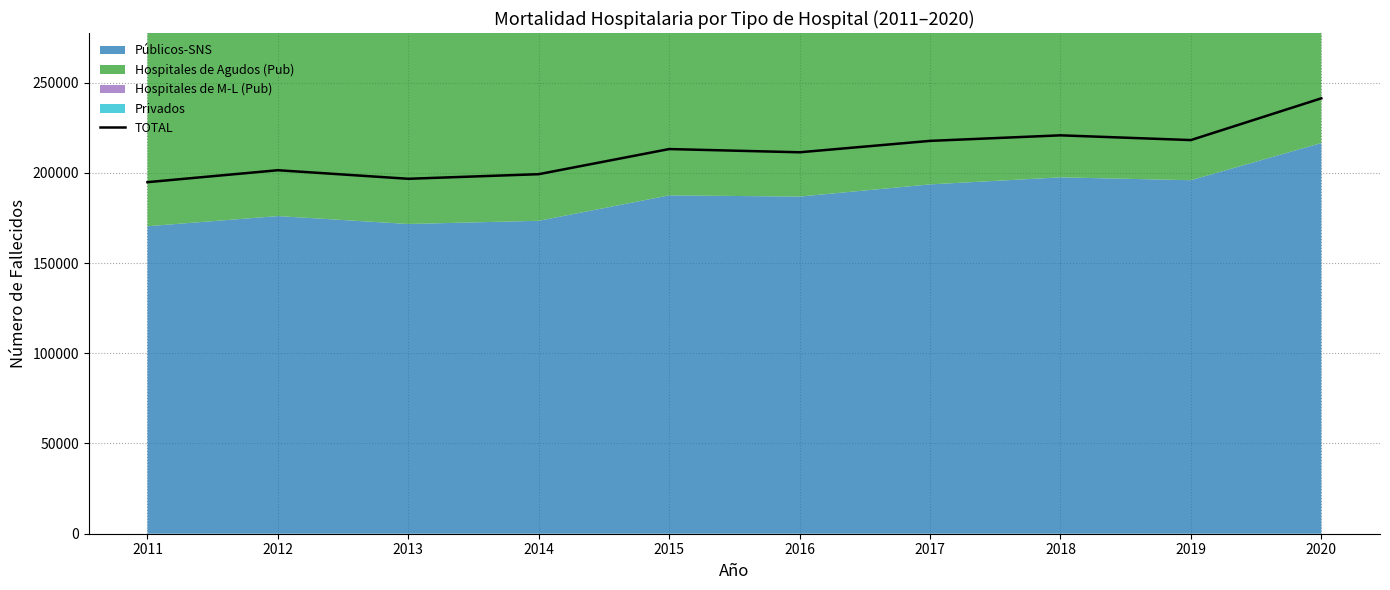

Reading left to right, list all the values displayed in this chart.

194826	201443	196694	199250	213174	211384	217702	220778	218149	241283